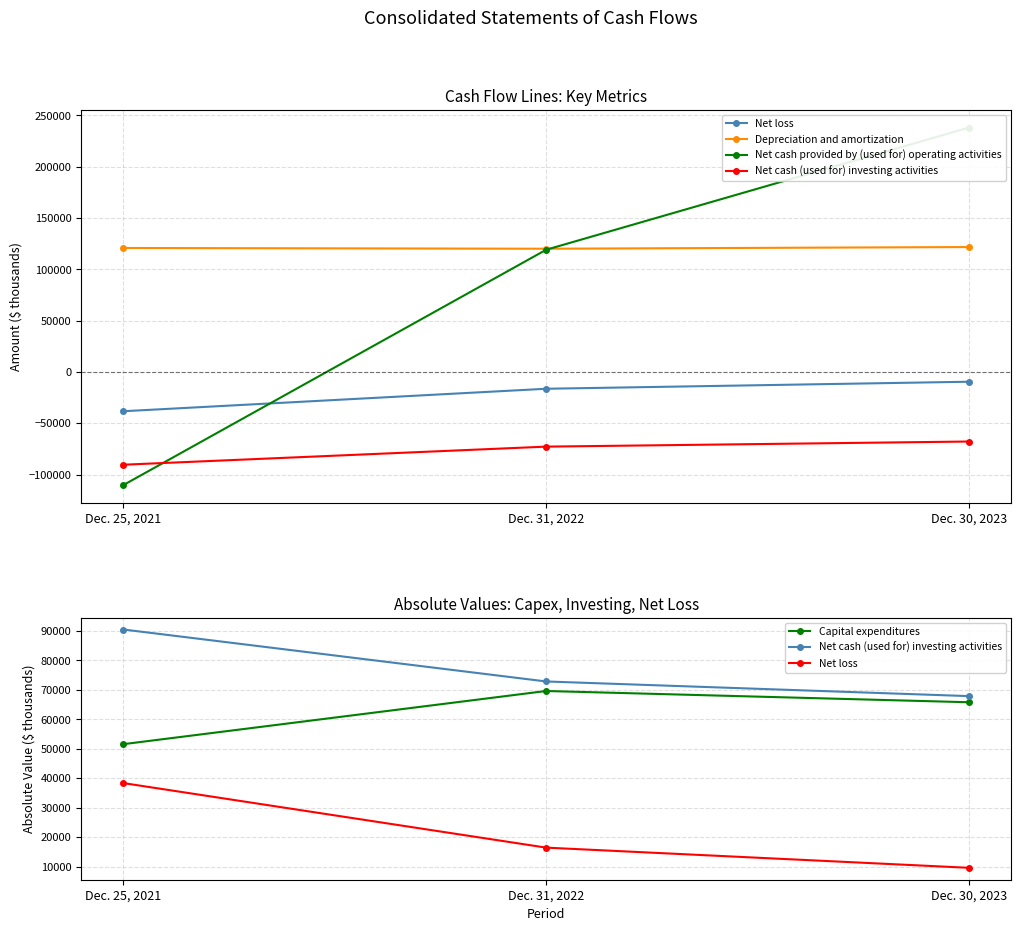

At Dec. 25, 2021, list the series in order from smallest to largest.

Net cash provided by (used for) operating activities, Net loss, Capital expenditures, Net cash (used for) investing activities, Depreciation and amortization